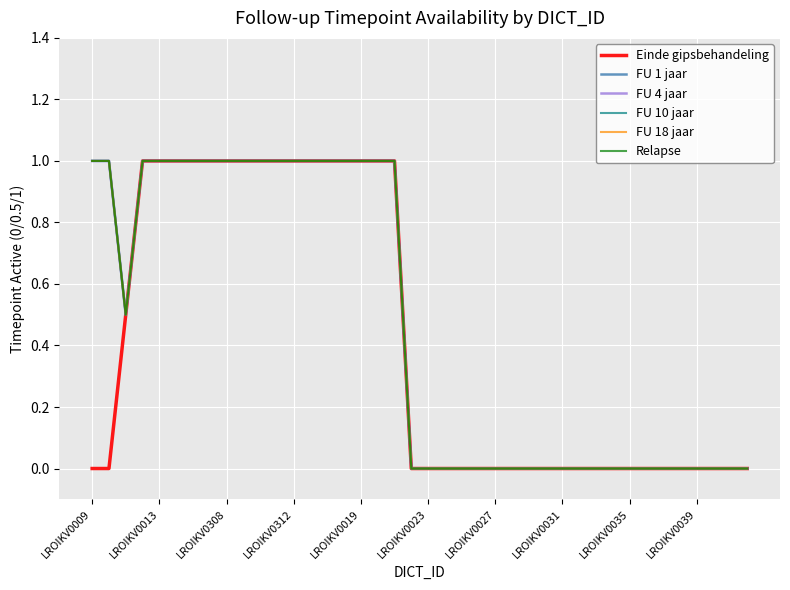

True or false: FU 18 jaar and Einde gipsbehandeling intersect in this chart.

False